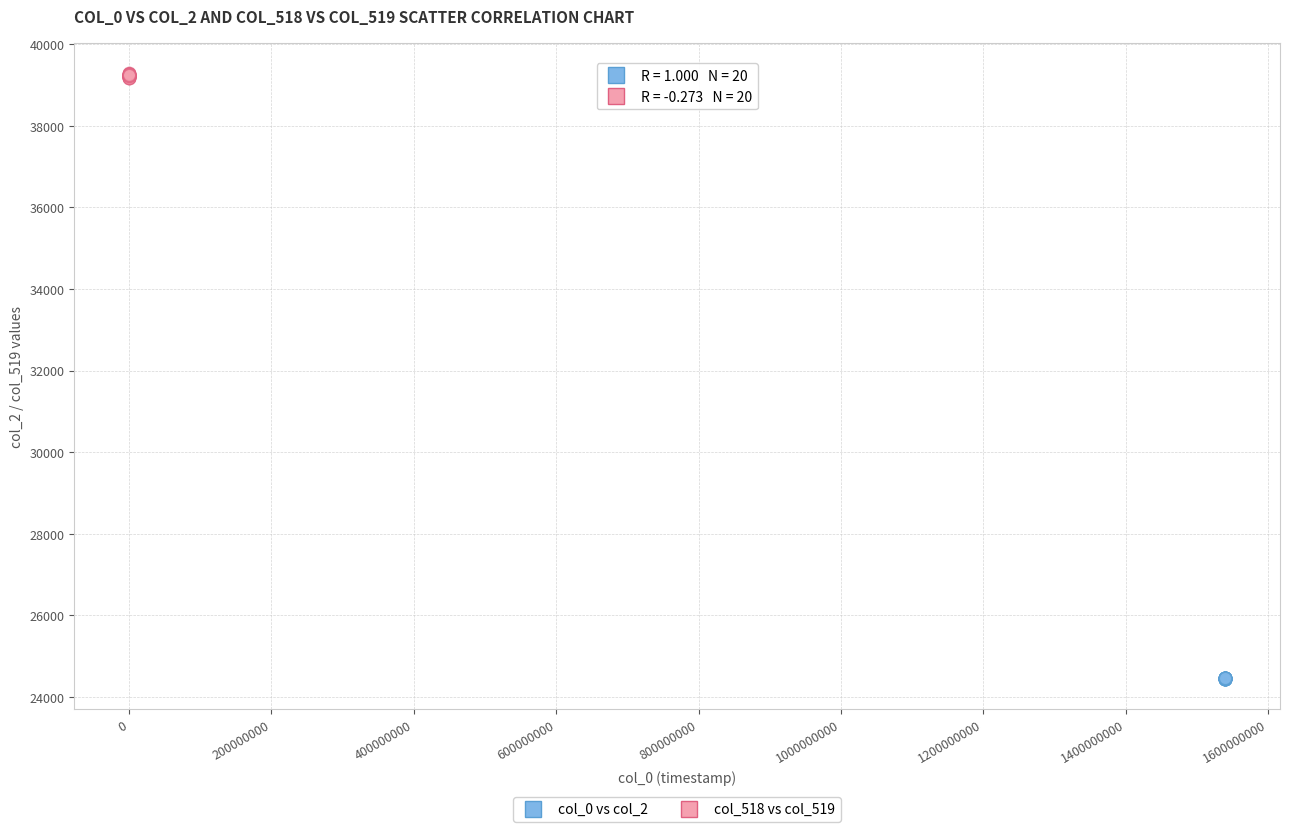

What are all the series names shown in the legend?

col_0 vs col_2, col_518 vs col_519